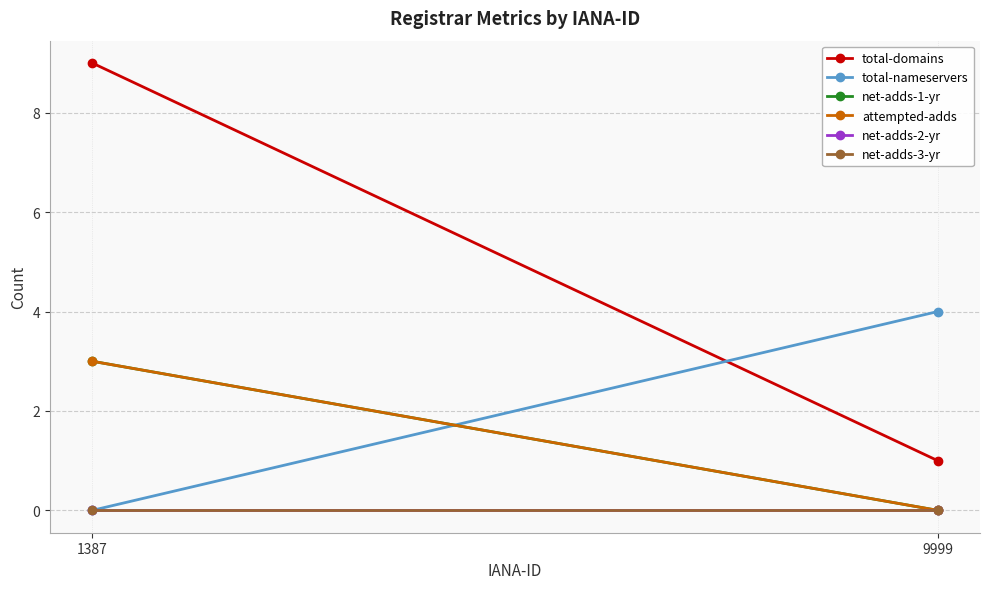

Which category has the lowest value across all series?

1387